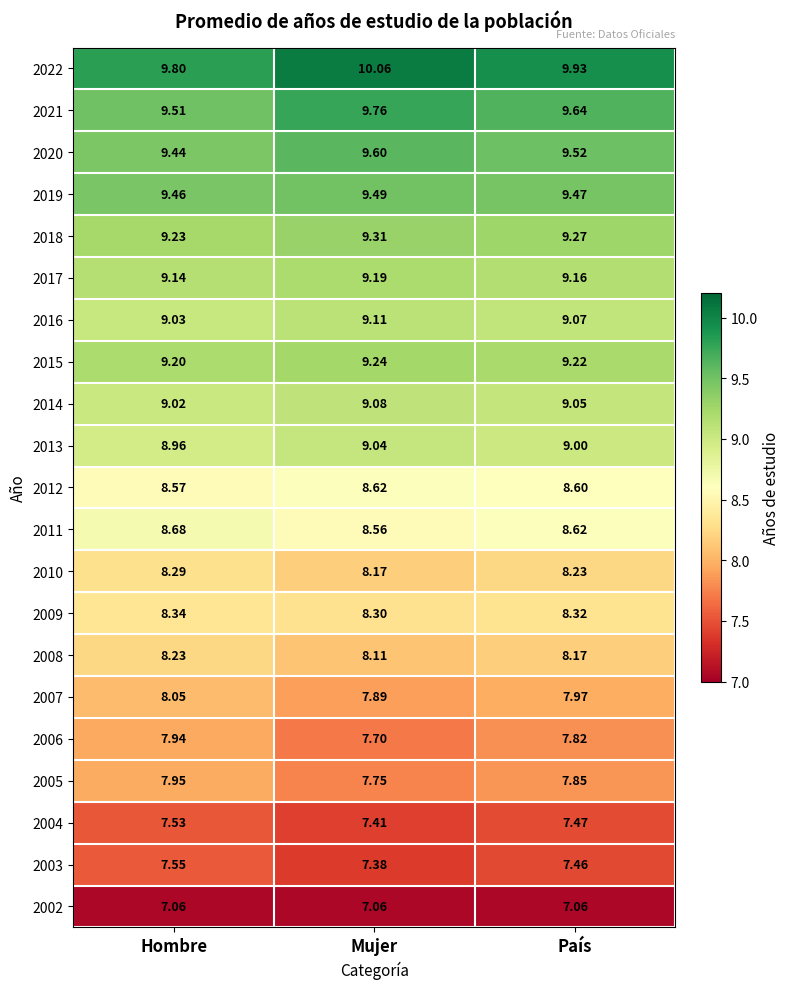

Where is 2011 nearest to the value 8?

Mujer